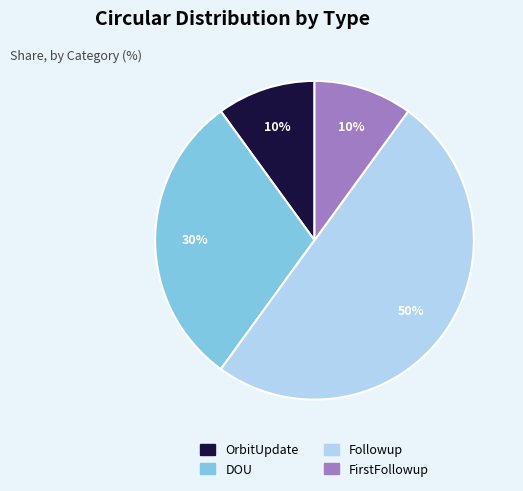

To the nearest percent, what is the average slice percentage?

25%